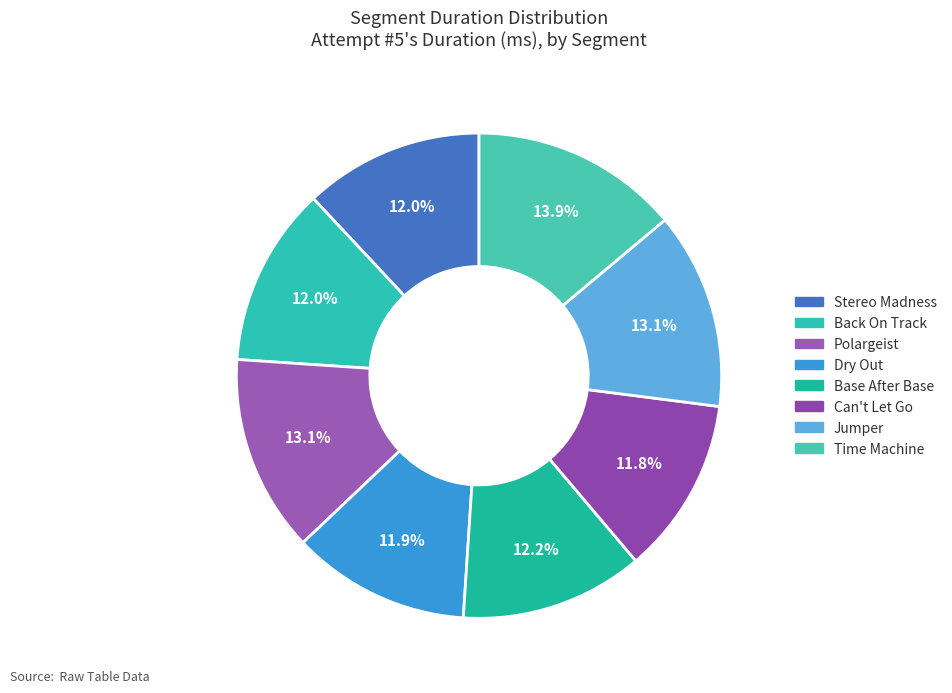

How many segments does this pie chart have?

8